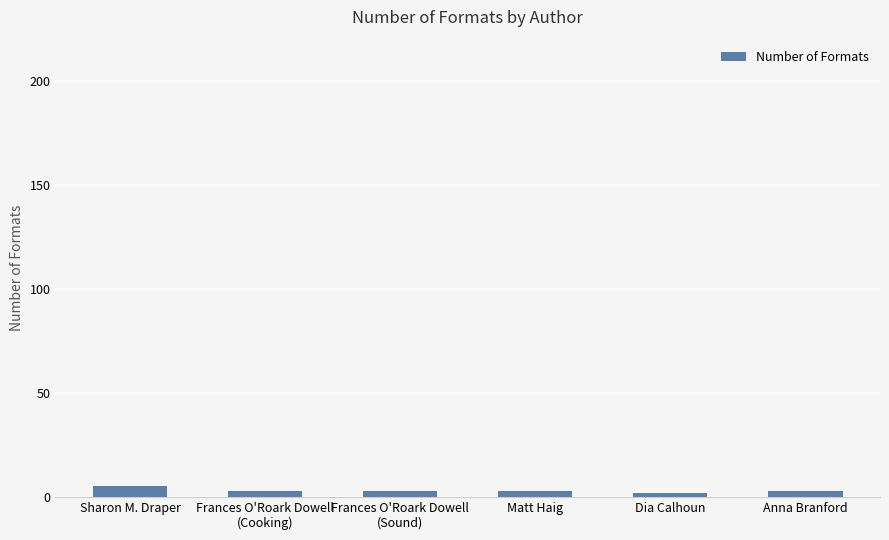

What is the sum of all values?

19